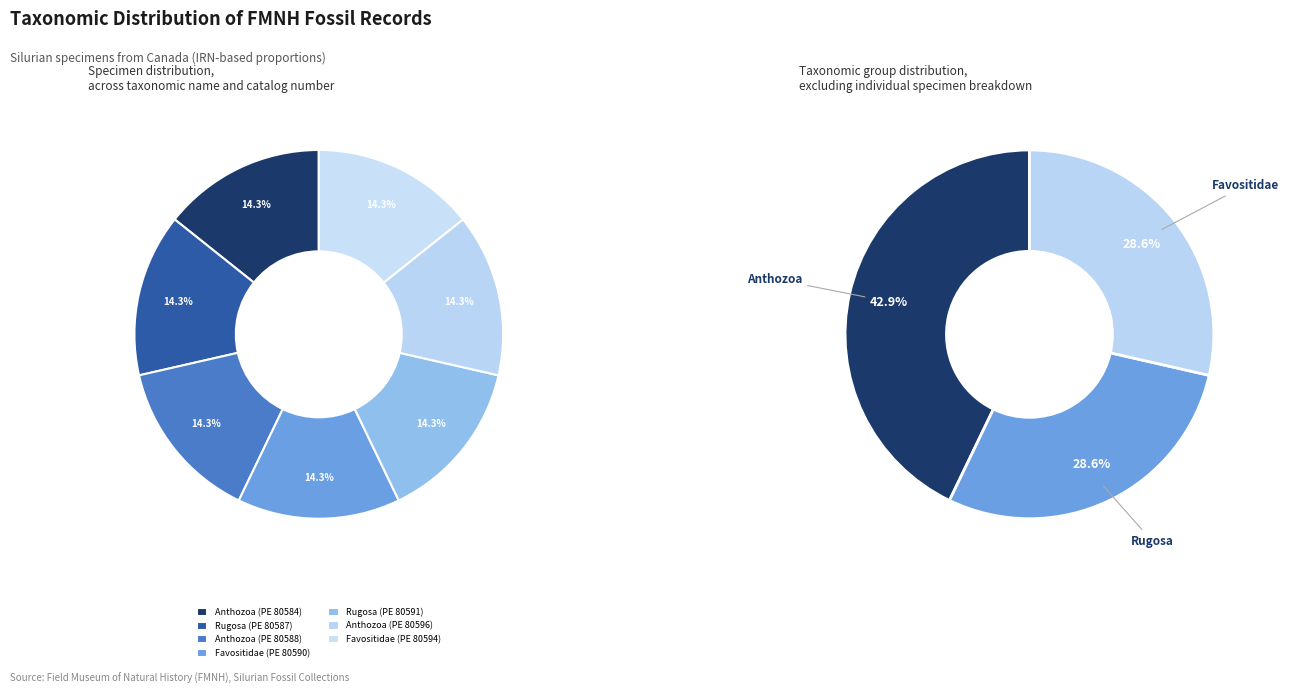

Which category has the smallest portion of the pie?

Anthozoa (PE 80584)